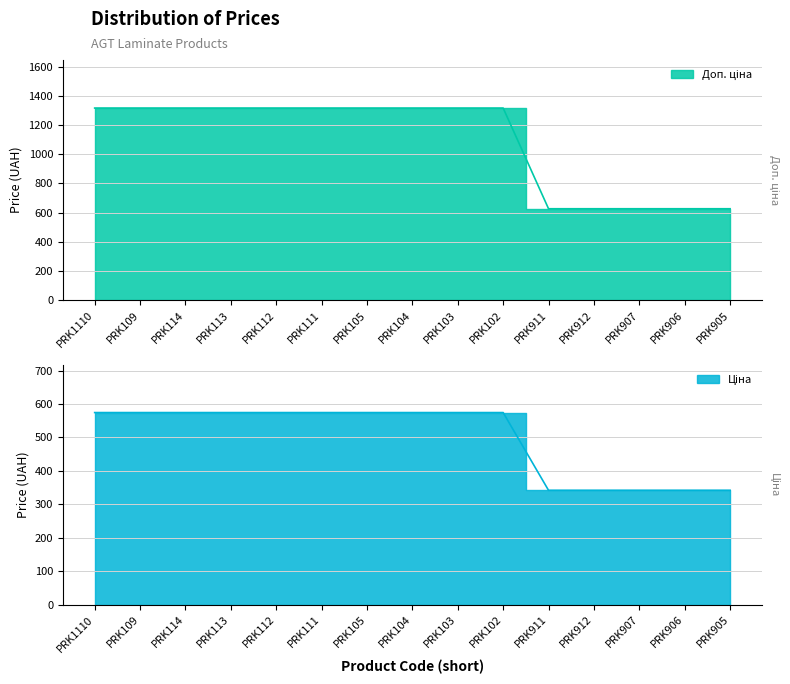

Does the chart display data point markers on the line(s)?

No